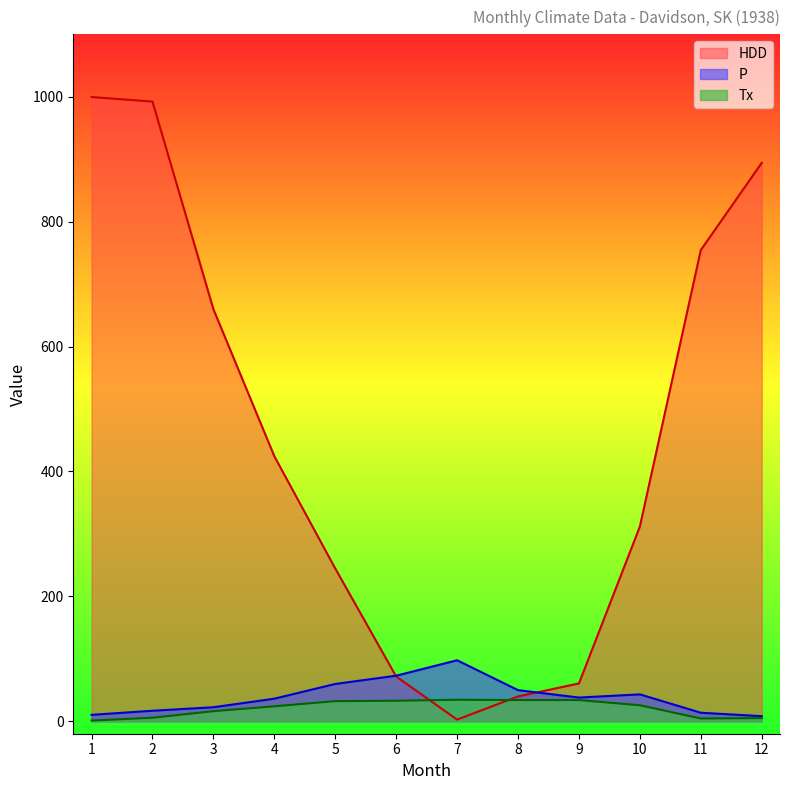

Rank the categories by Tx value from lowest to highest.

1, 11, 12, 2, 3, 4, 10, 5, 6, 8, 9, 7